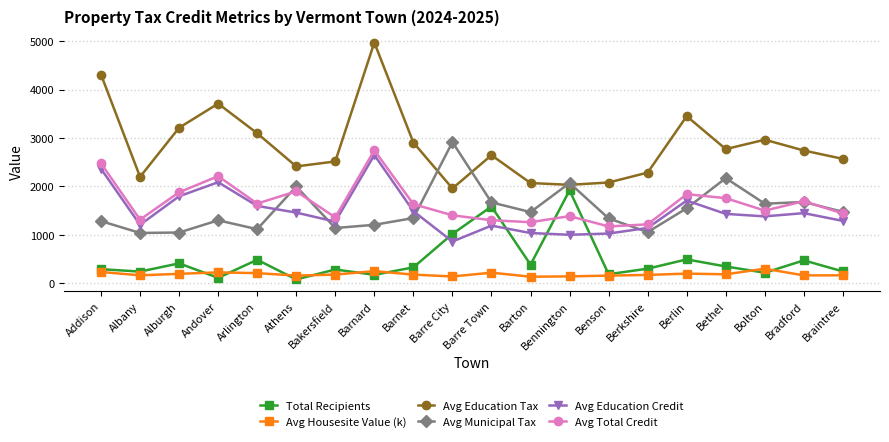

Does the chart have visible grid lines?

Yes